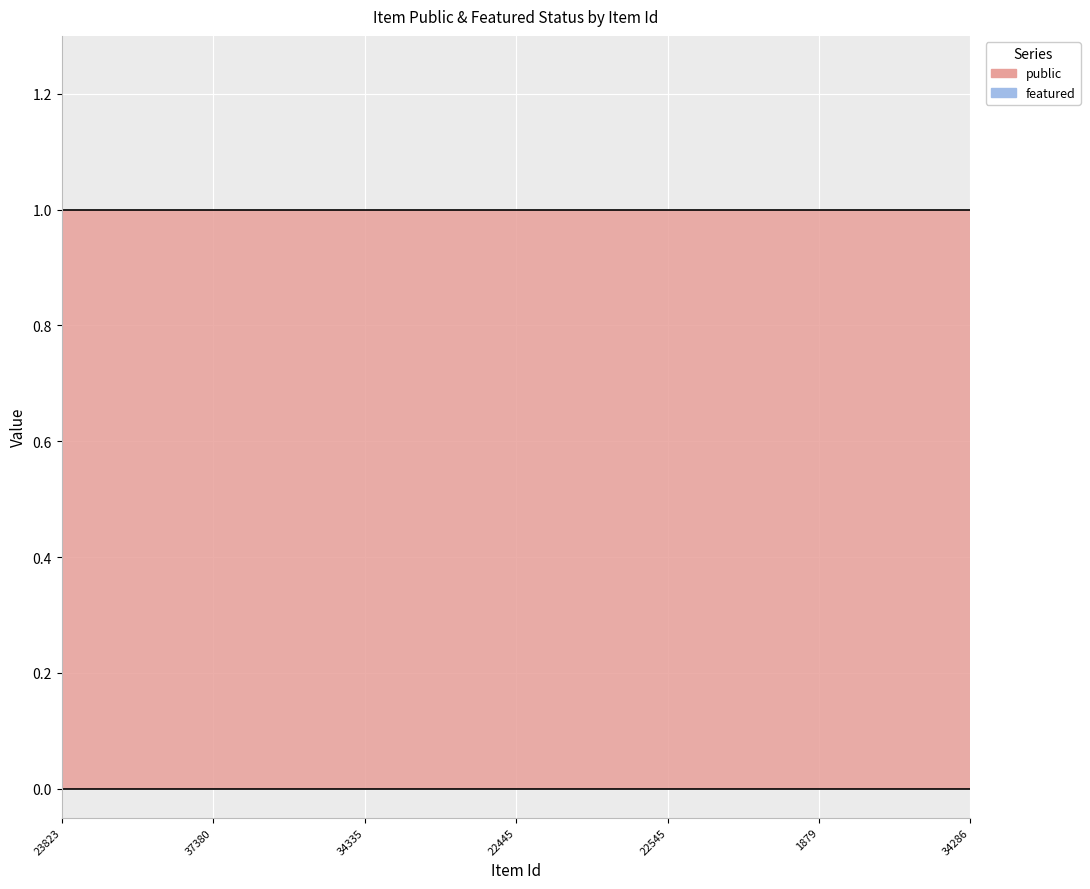

Reading left to right, list all the values displayed in this chart.

public: 1	1	1	1	1	1	1	1	1	1	1	1	1	1	1	1	1	1	1	1	1	1	1	1	1
featured: 0	0	0	0	0	0	0	0	0	0	0	0	0	0	0	0	0	0	0	0	0	0	0	0	0